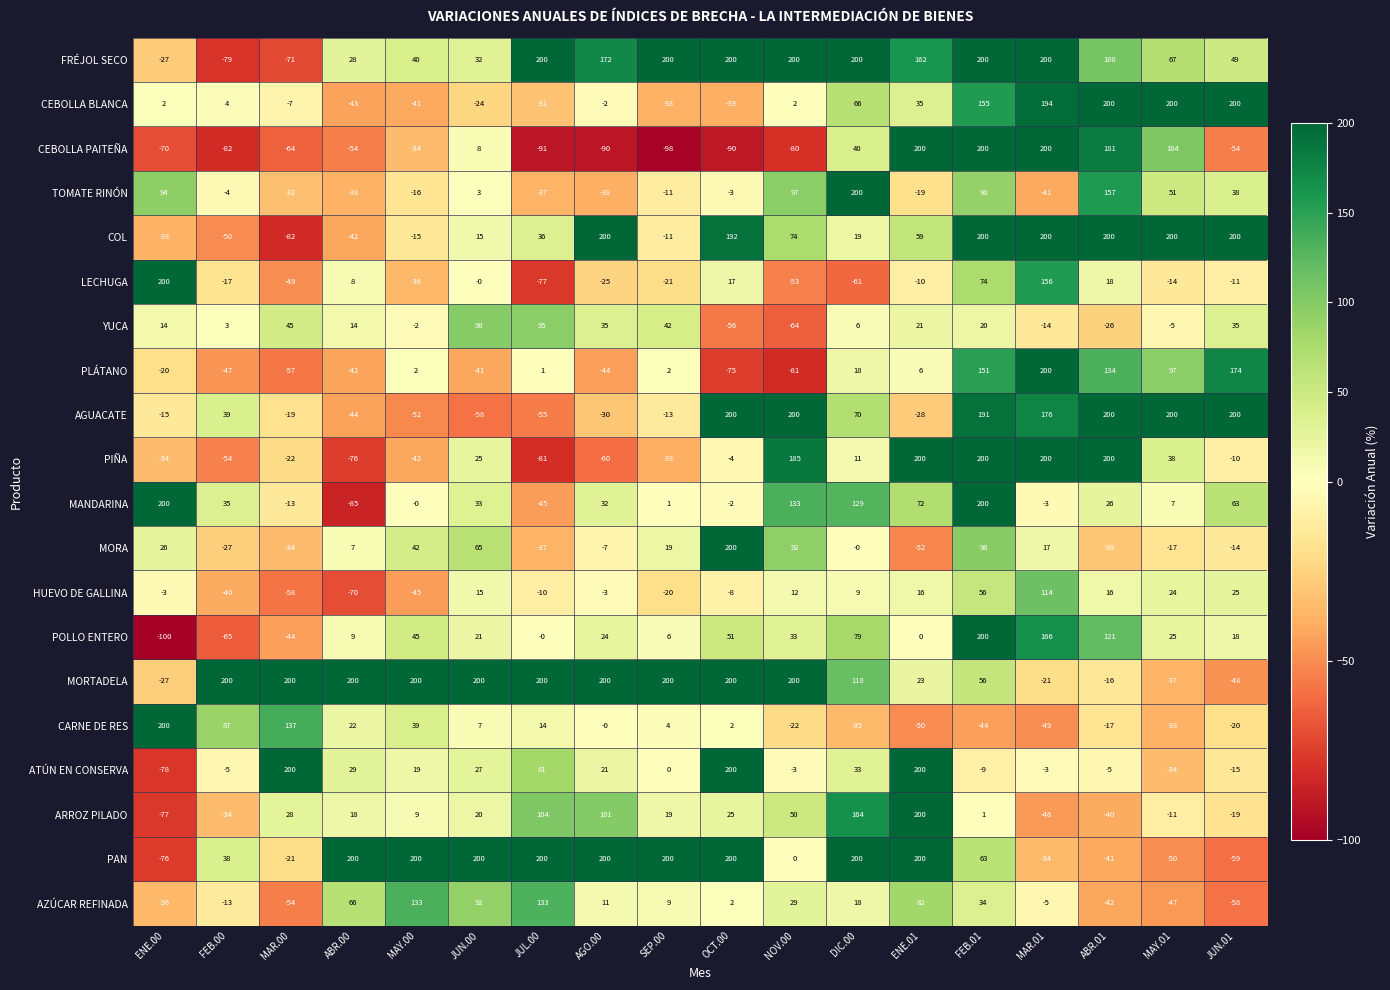

Which series has the widest spread of values?

POLLO ENTERO